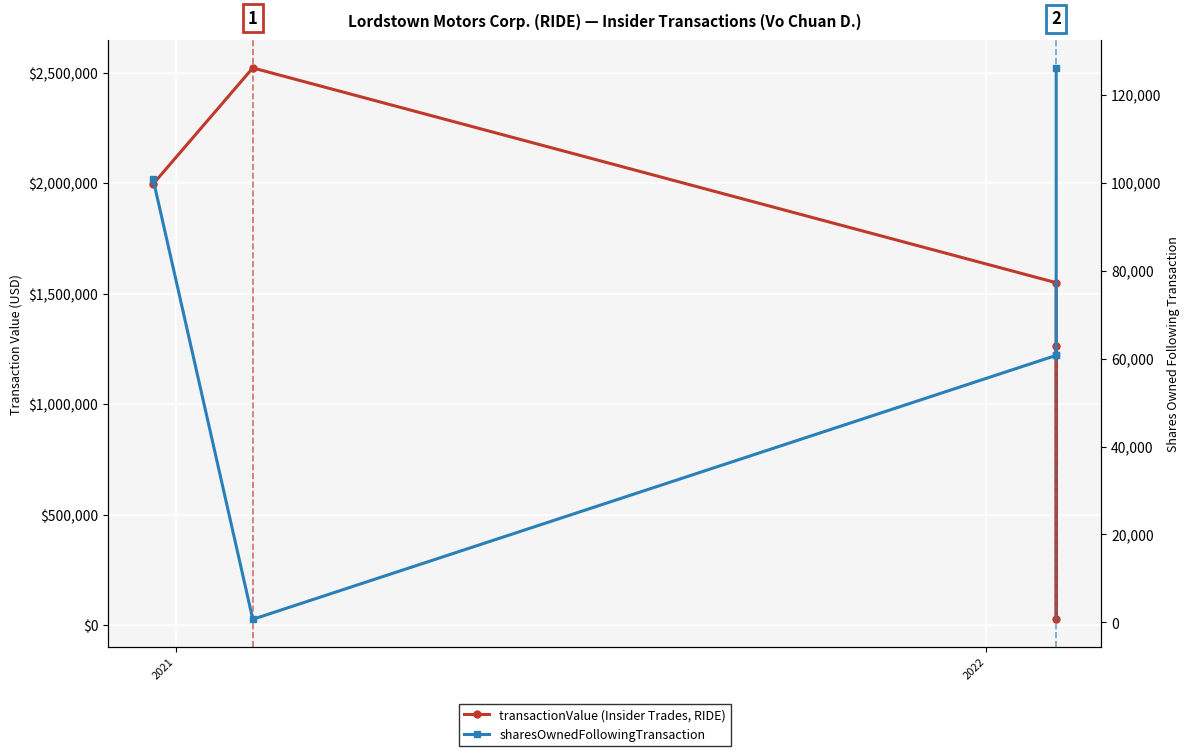

True or false: transactionValue (Insider Trades, RIDE) has a value of 1996125 at 2021.

True